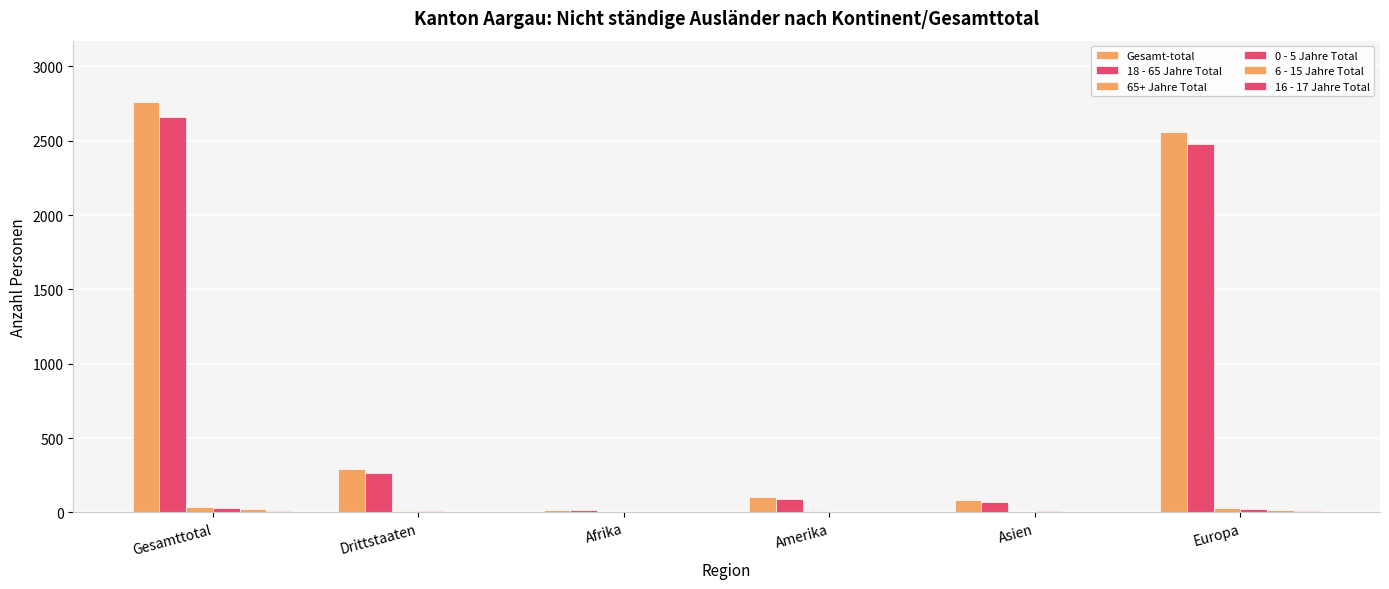

Does the chart contain stacked bars?

No